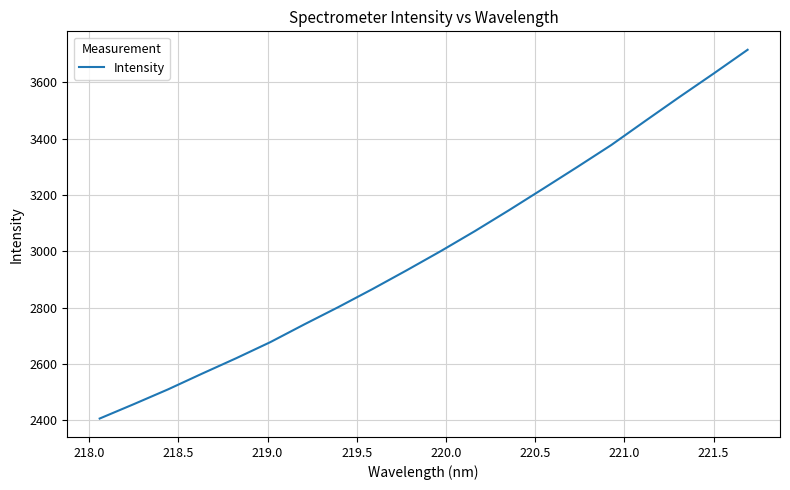

Reading left to right, extract all data points from this chart.

2406.3	2457.4	2509.7	2565.7	2620.5	2677.6	2740.9	2802.4	2866.4	2932.9	3001.1	3072.1	3146.3	3222.6	3299.5	3377.9	3463.6	3548.4	3631.4	3716.2